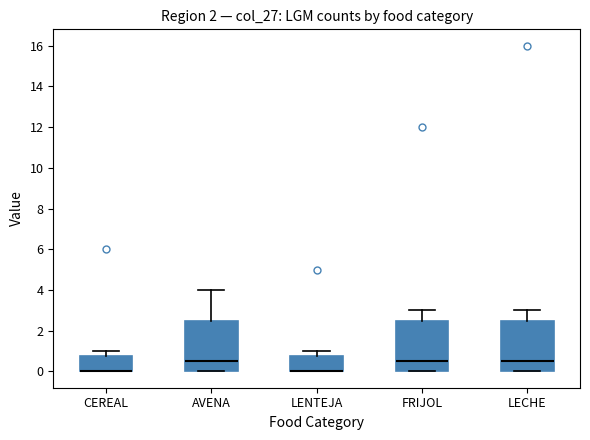

Where does the upper whisker of the box for LENTEJA end on the y-axis? The values are not printed on the chart, so give them approximately, as read against the axis.

1.0